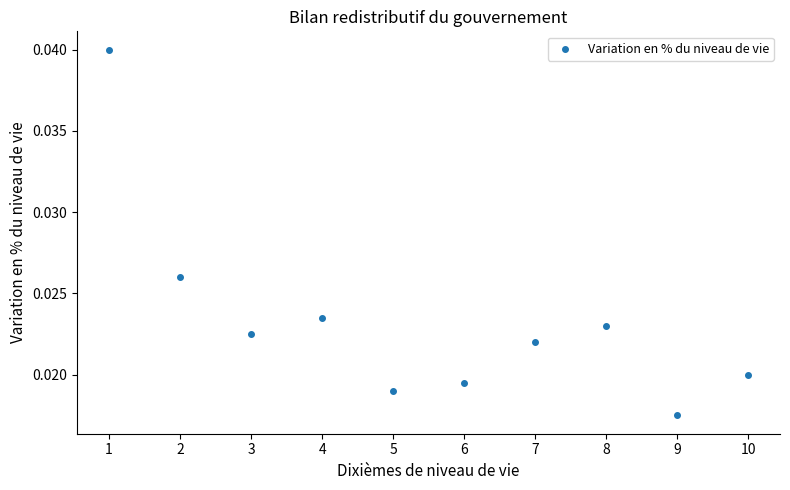

What is the range of X values (max minus min)?

9.0